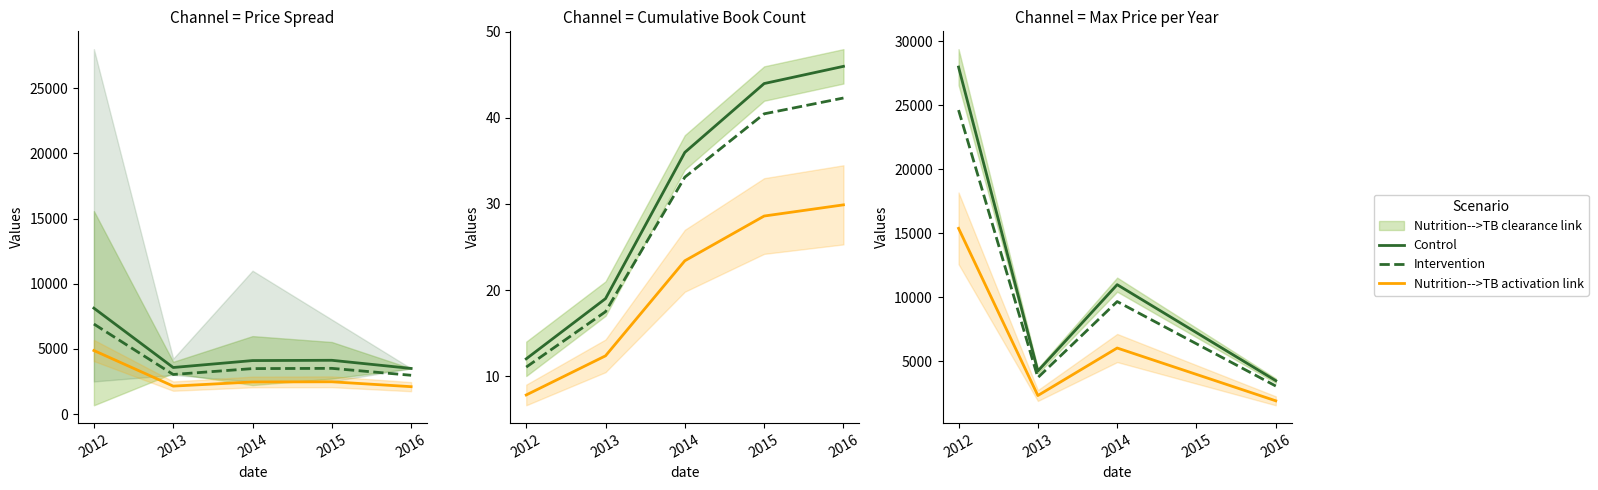

Rank the series by their maximum value, from highest to lowest.

Control, Intervention, Nutrition-->TB activation link